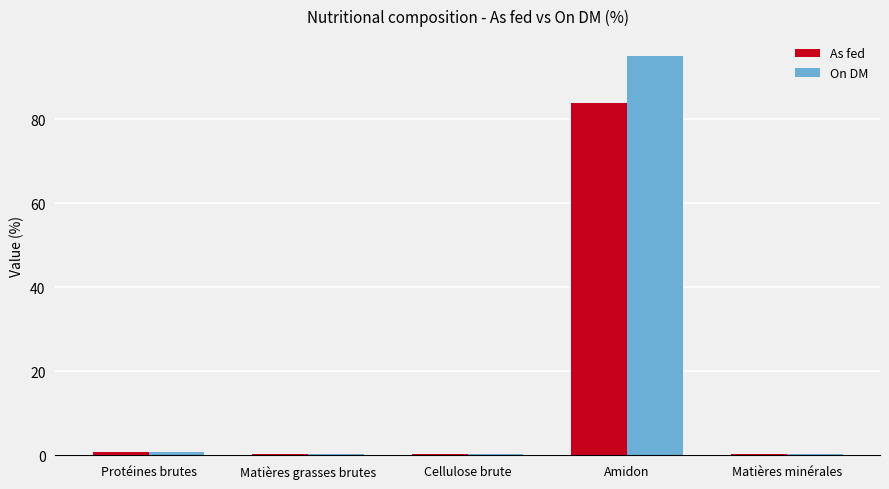

What is the total value across all series at Cellulose brute?

0.4